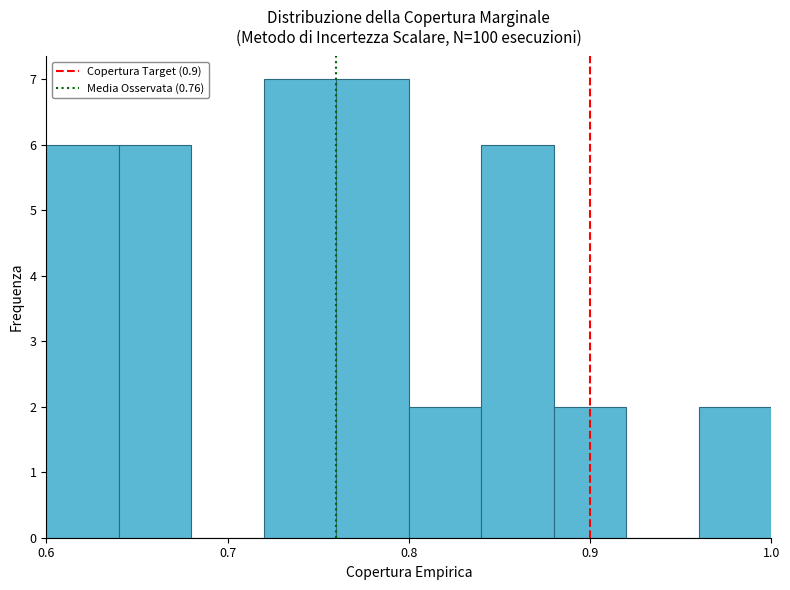

What is the height of the bar covering 0.96 to 1.00 on the x-axis? The values are not printed on the chart, so give them approximately, as read against the axis.

2